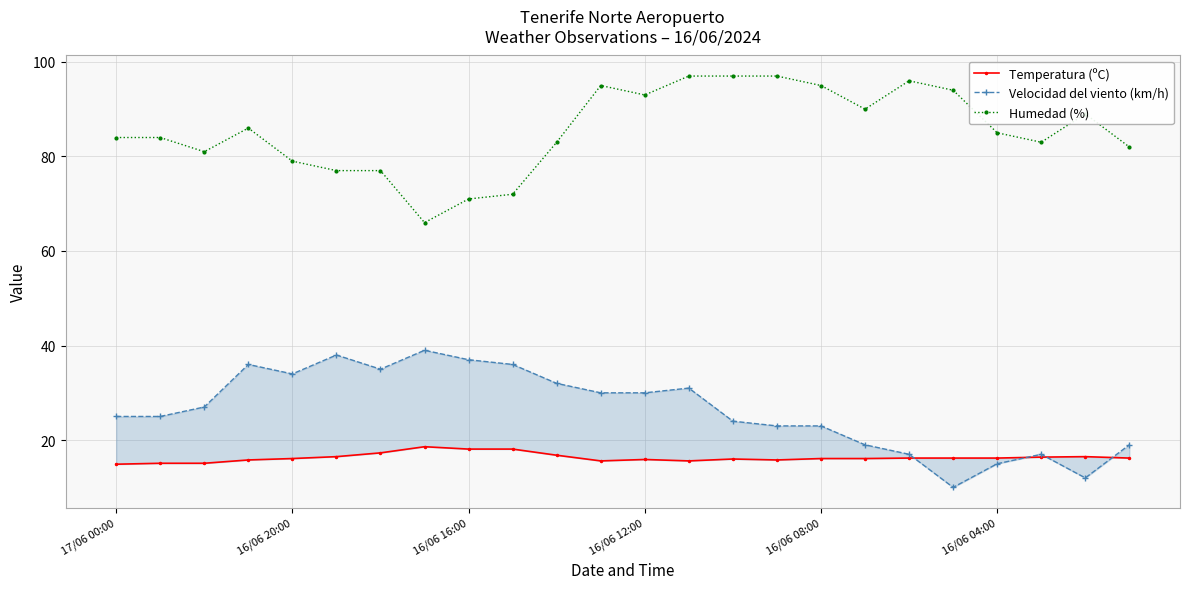

What is the value of the Humedad (%) point at the 12th from the left?

95.0